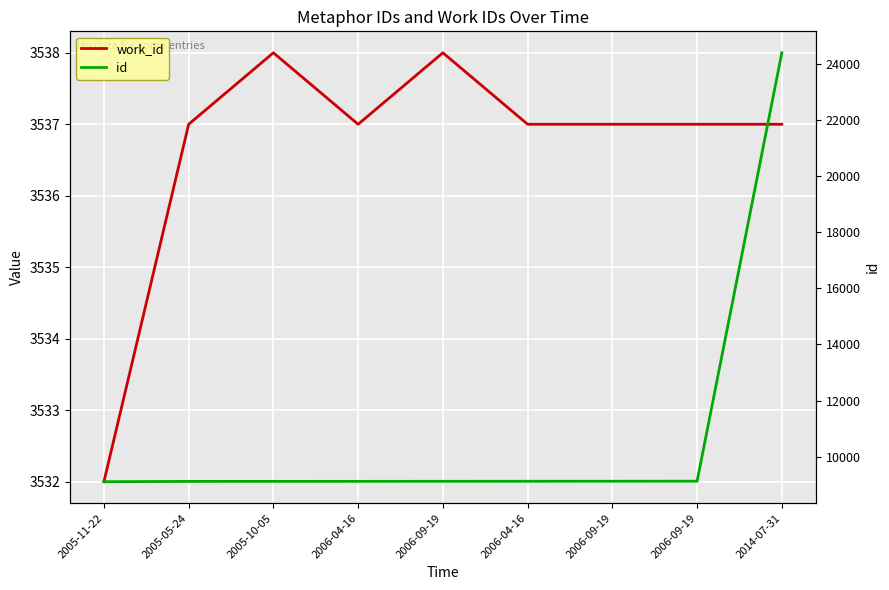

Which series has the largest total across all categories?

id